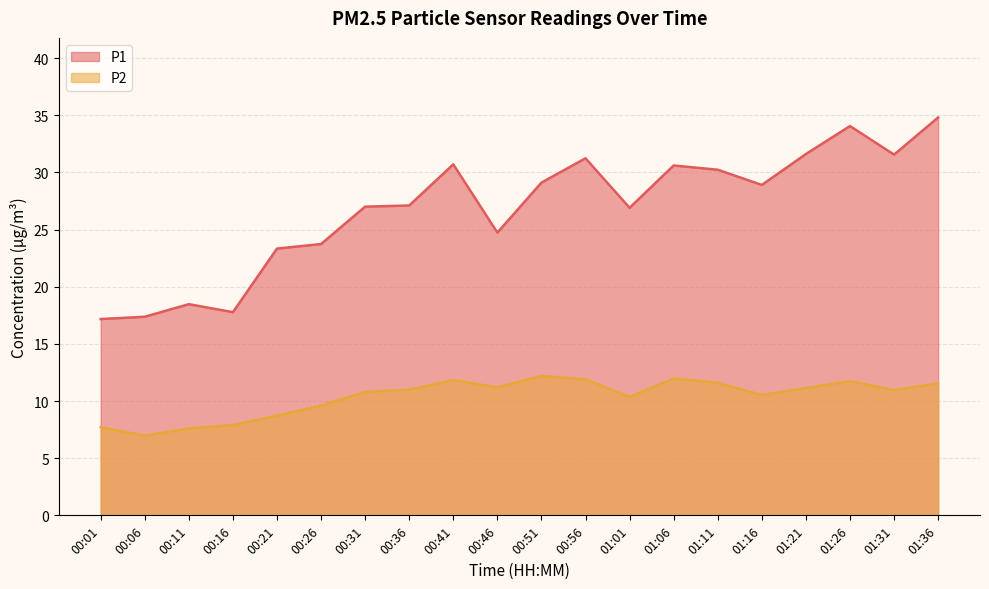

What is the average value of the P1 series?

26.8